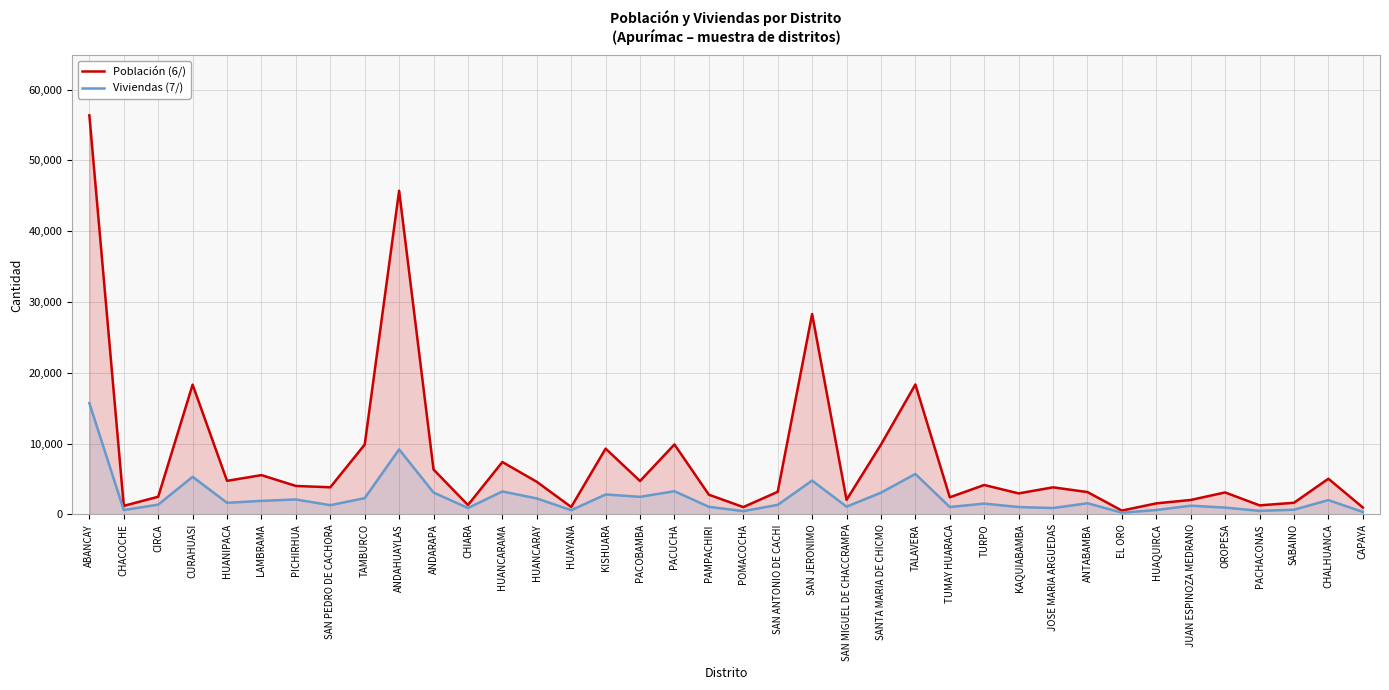

Is it true that Viviendas (7/) equals 3610 at PICHIRHUA?

False